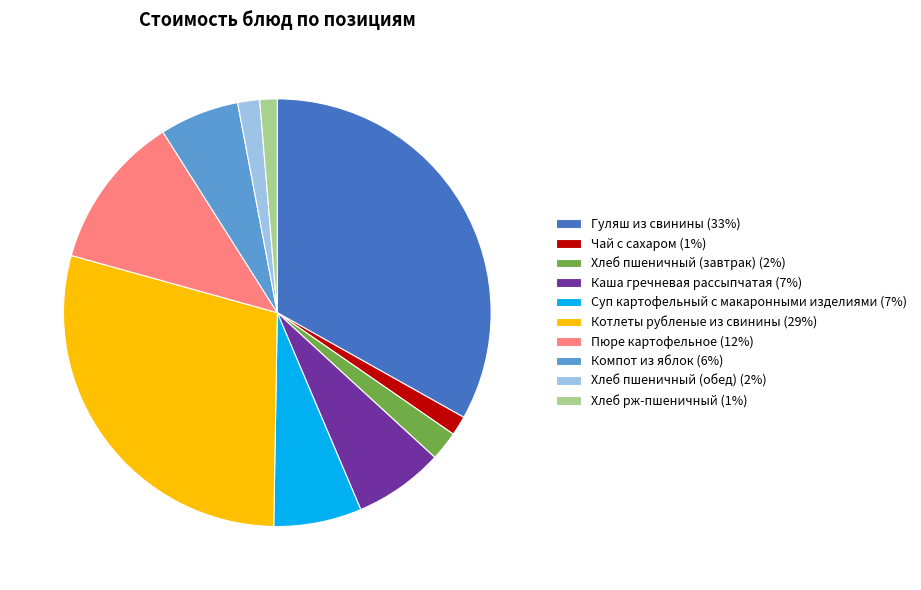

Is it true that Каша гречневая рассыпчатая (7%) is 1% of the pie?

False